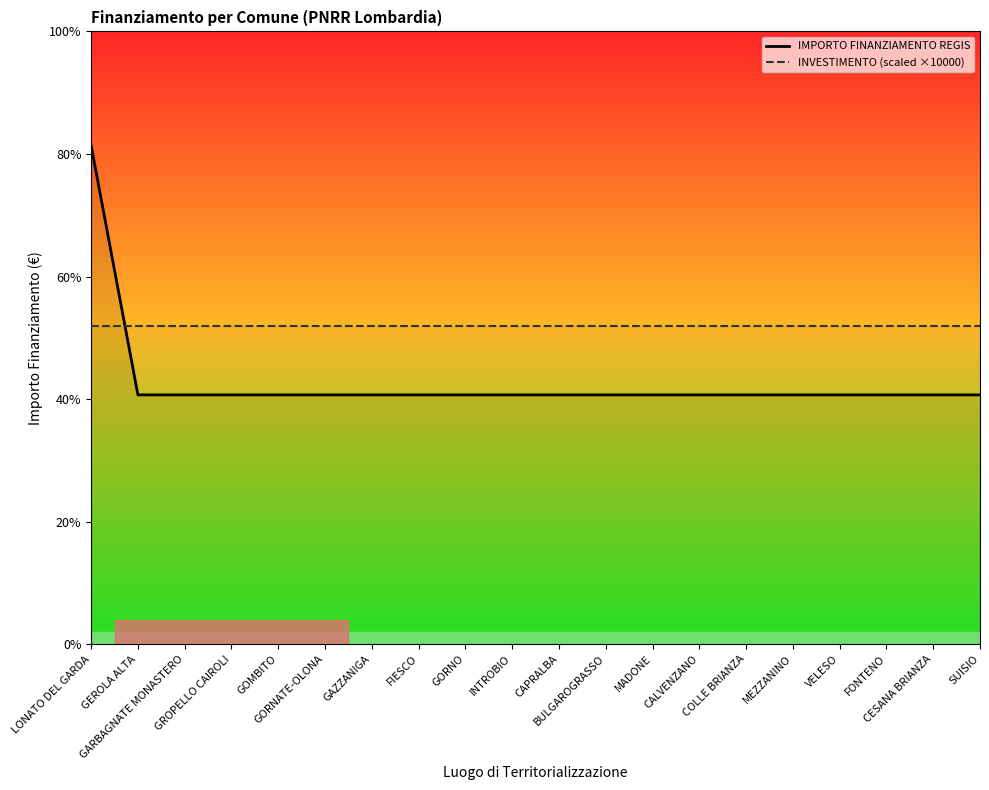

What is the maximum value for IMPORTO FINANZIAMENTO REGIS?

20344